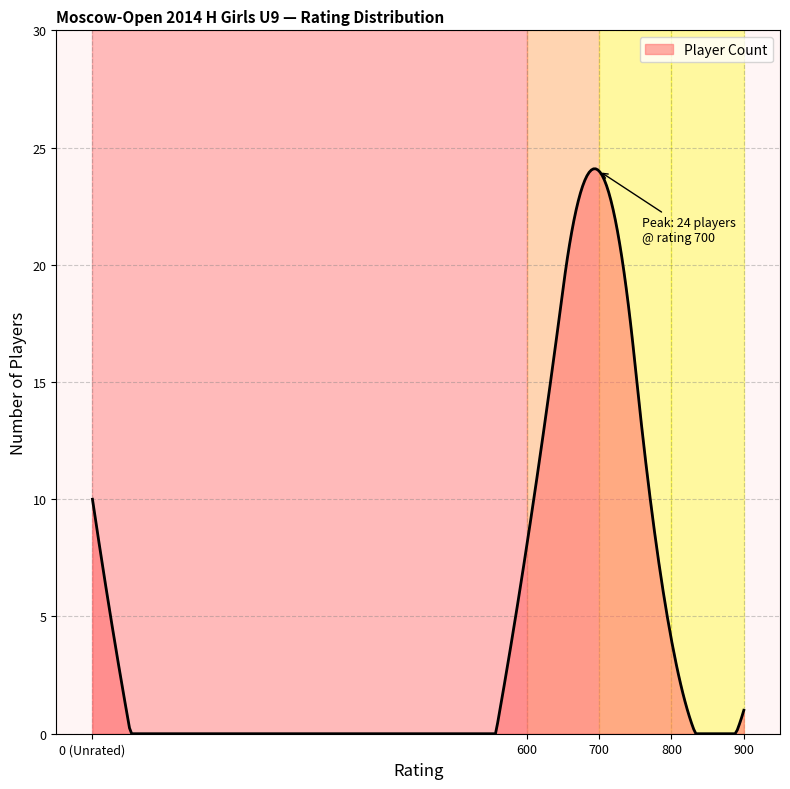

What is the maximum value shown in the chart?

24.1